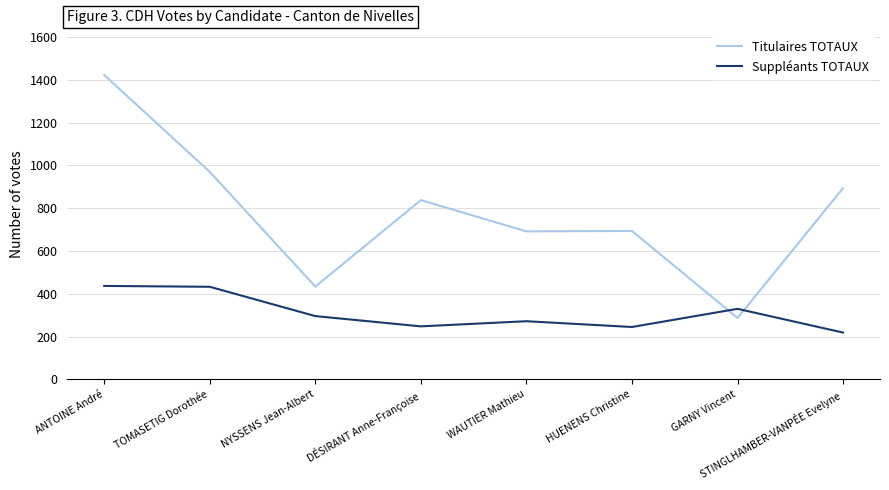

At which label does Titulaires TOTAUX first exceed 838?

ANTOINE André